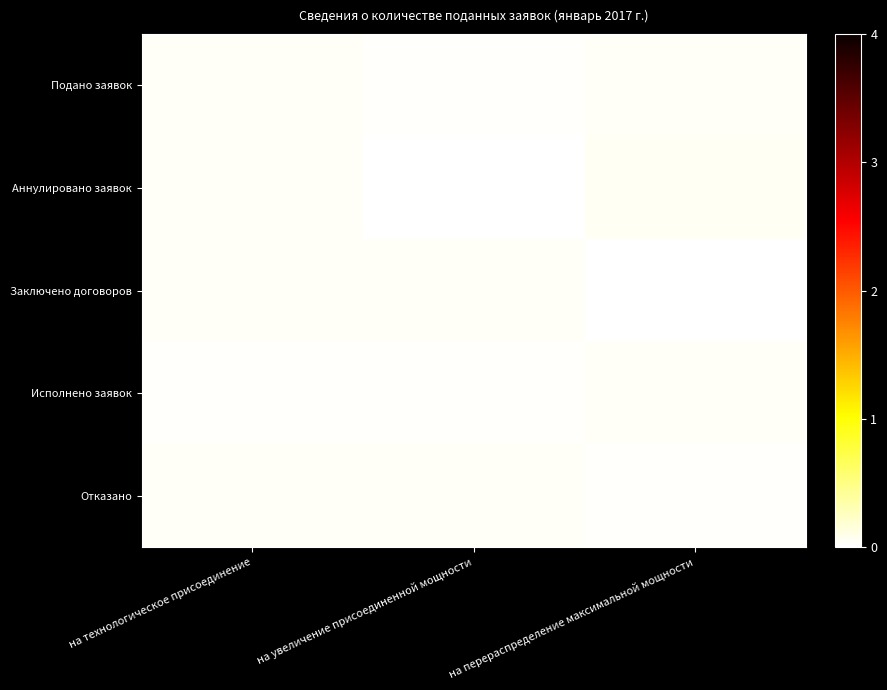

Reading left to right, transcribe all the data shown in this chart.

Подано заявок: на технологическое присоединение=0.0	на увеличение присоединенной мощности=0.0	на перераспределение максимальной мощности=0.0
Аннулировано заявок: на технологическое присоединение=0.0	на увеличение присоединенной мощности=0.0	на перераспределение максимальной мощности=0.0
Заключено договоров: на технологическое присоединение=0.0	на увеличение присоединенной мощности=0.0	на перераспределение максимальной мощности=0.0
Исполнено заявок: на технологическое присоединение=0.0	на увеличение присоединенной мощности=0.0	на перераспределение максимальной мощности=0.0
Отказано: на технологическое присоединение=0.0	на увеличение присоединенной мощности=0.0	на перераспределение максимальной мощности=0.0